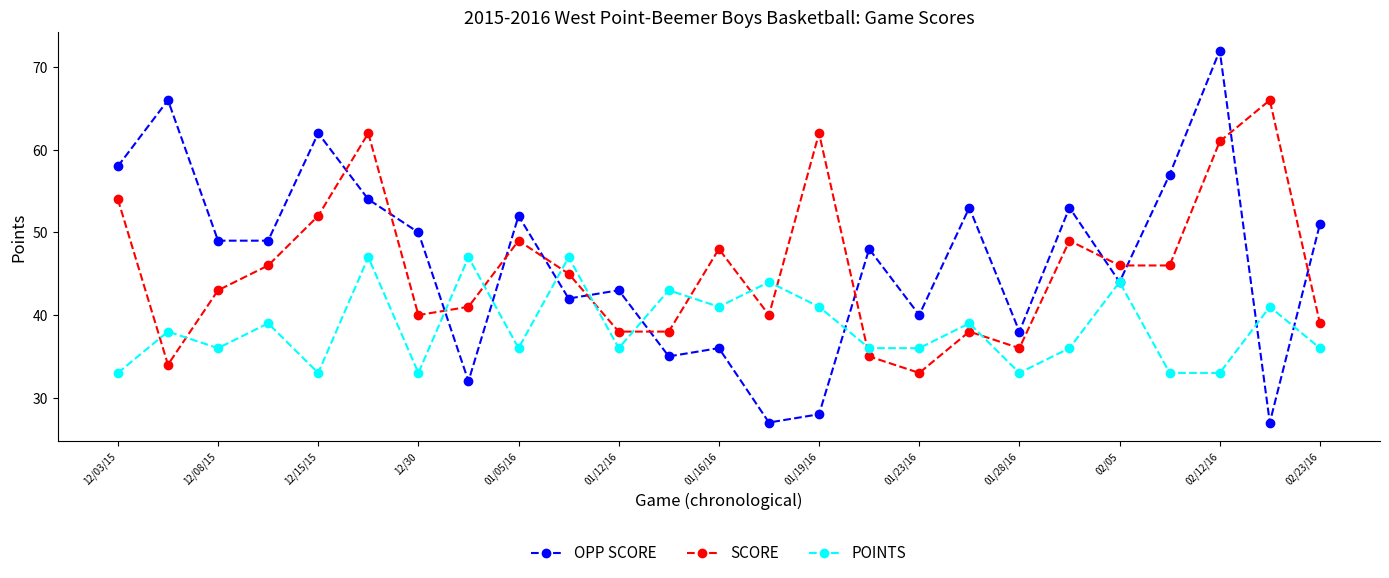

How many interior local peaks does the OPP SCORE series have?

9